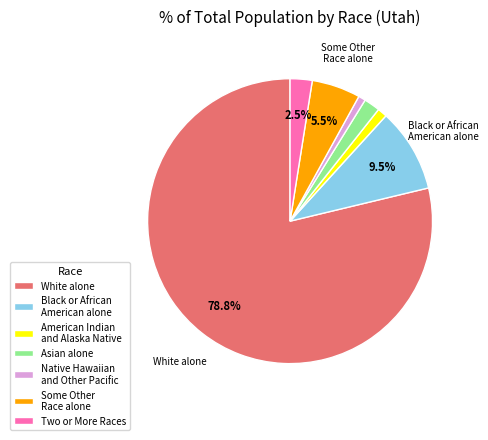

What is the largest slice in the pie chart?

White alone